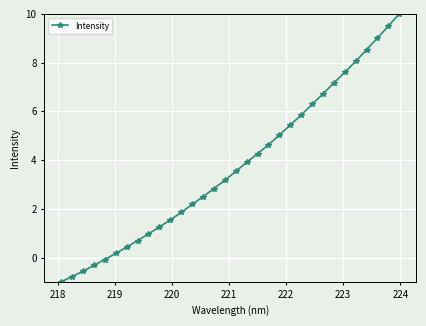

What is the value of the 30th point from the left?

9.0